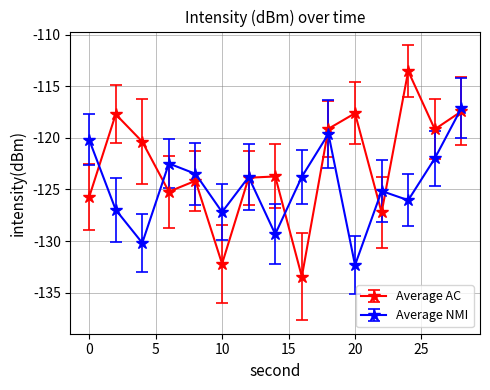

True or false: Average NMI has more than 2 interior local peaks.

True